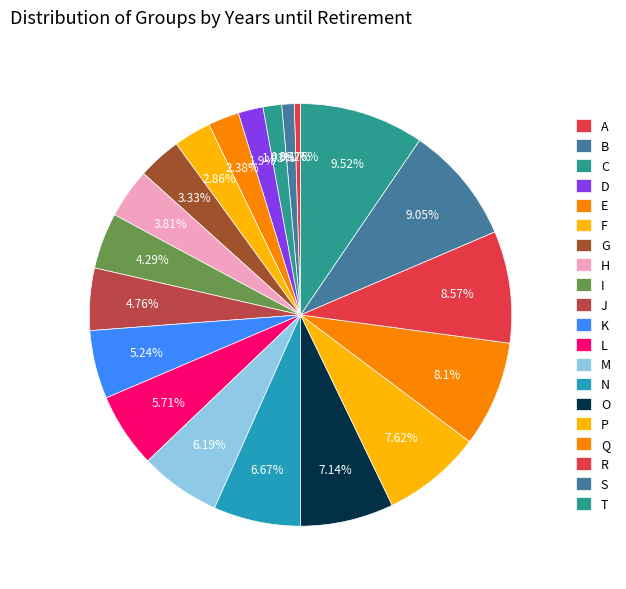

How many segments does this pie chart have?

20